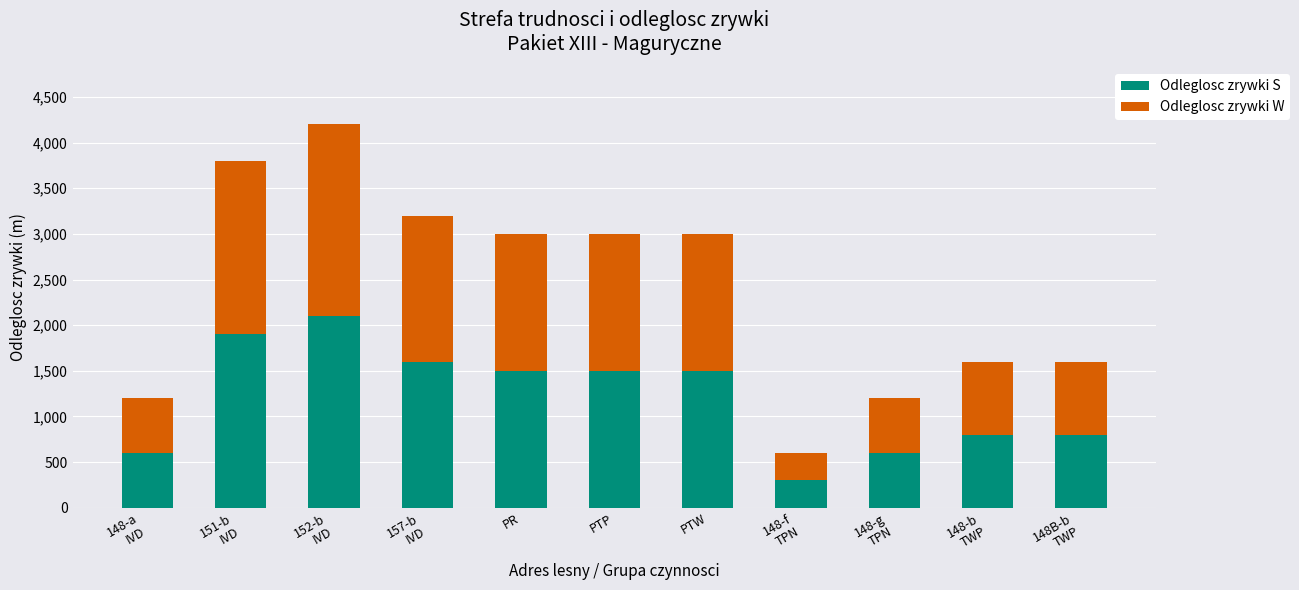

What is the sum of all Odleglosc zrywki S values?

13200